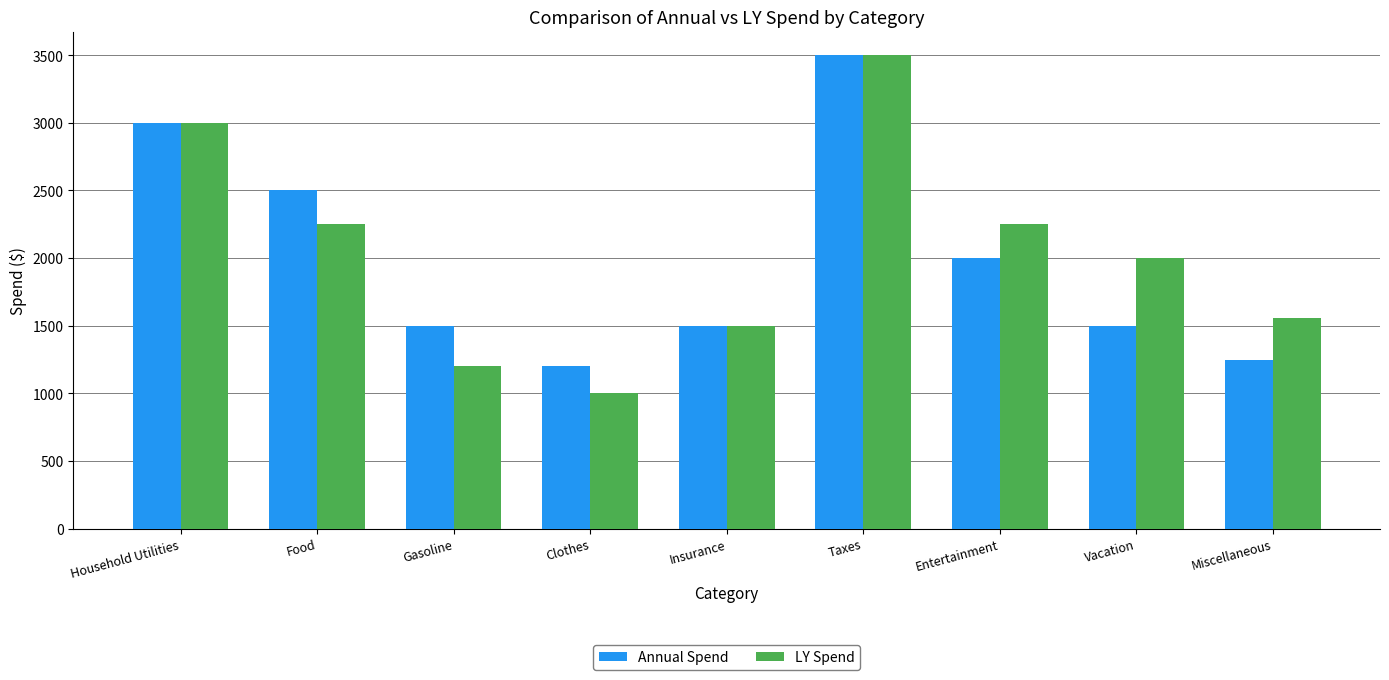

Count the number of categories in the chart.

9